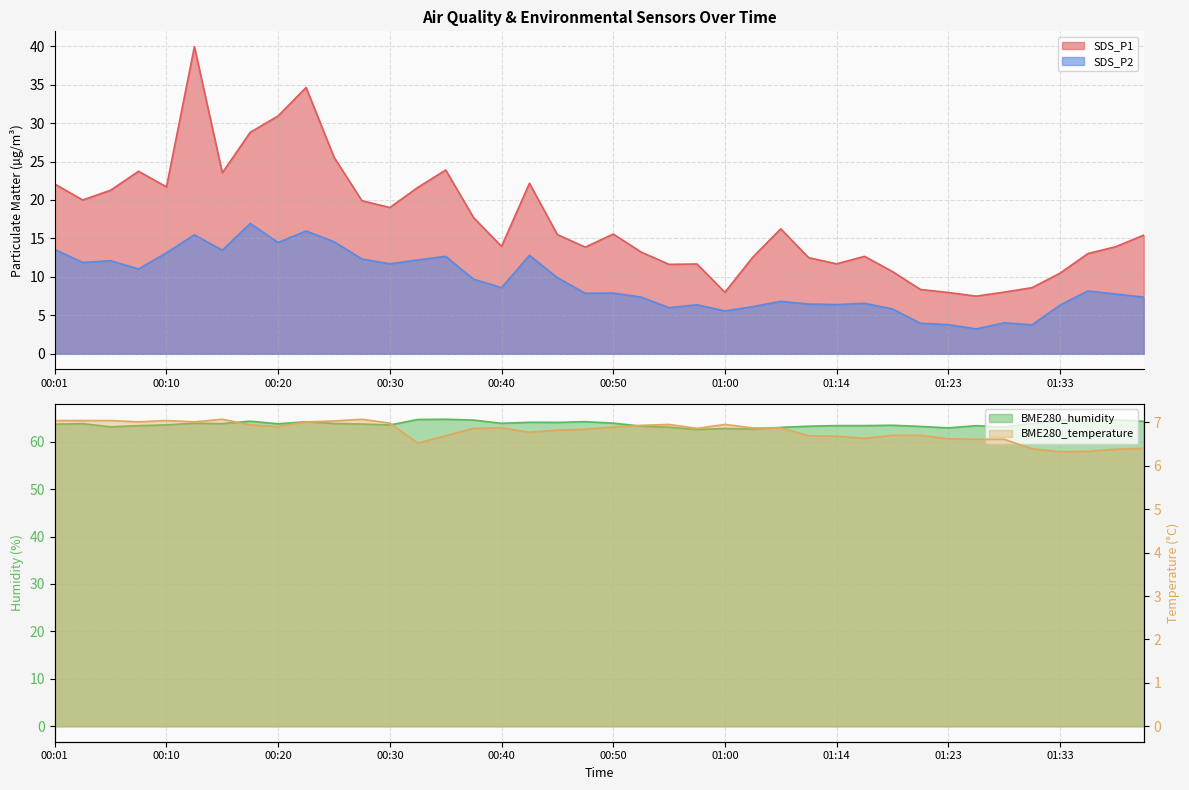

How many values in the SDS_P2 series exceed 8?

20